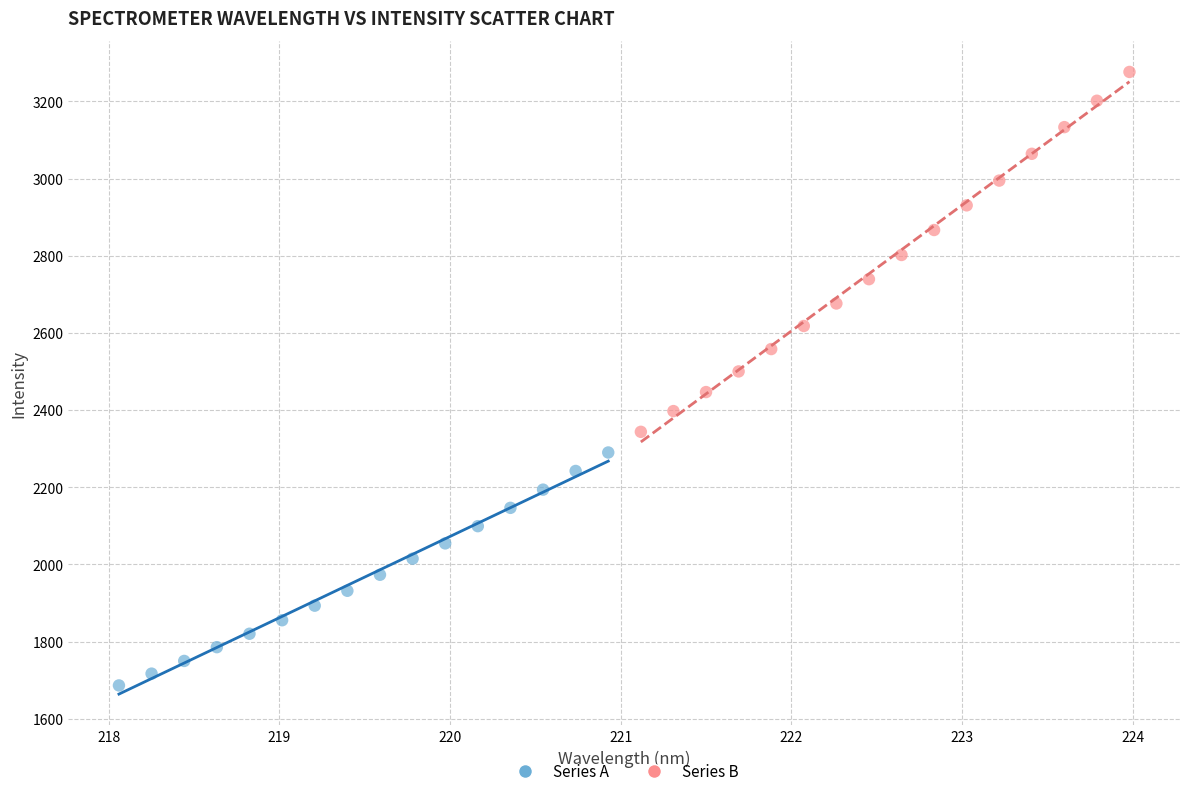

Which series has the largest Y range (max minus min)?

Series B